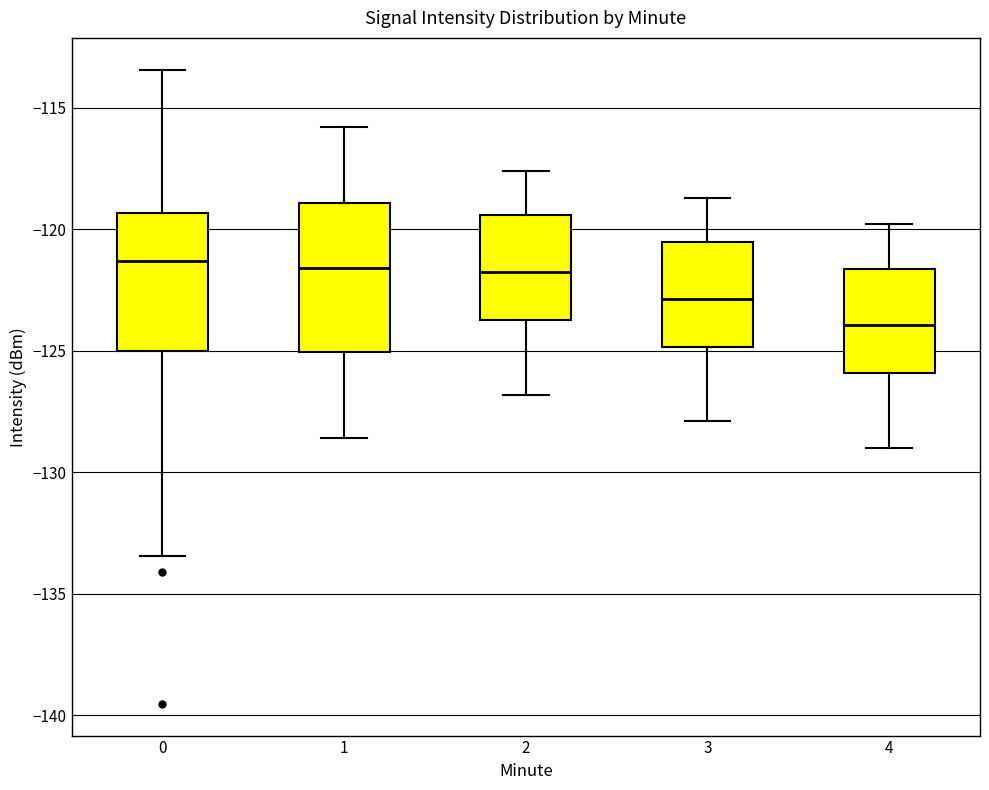

Where does the upper whisker of the box at x = 2 end on the y-axis? The values are not printed on the chart, so give them approximately, as read against the axis.

-117.5